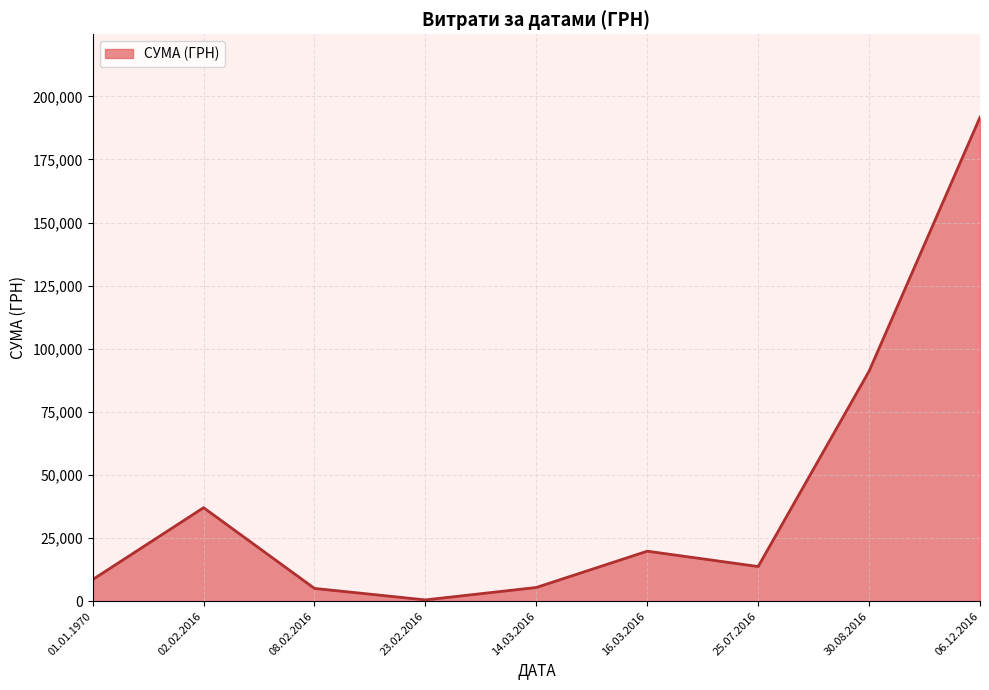

Count the number of data series in this chart.

1